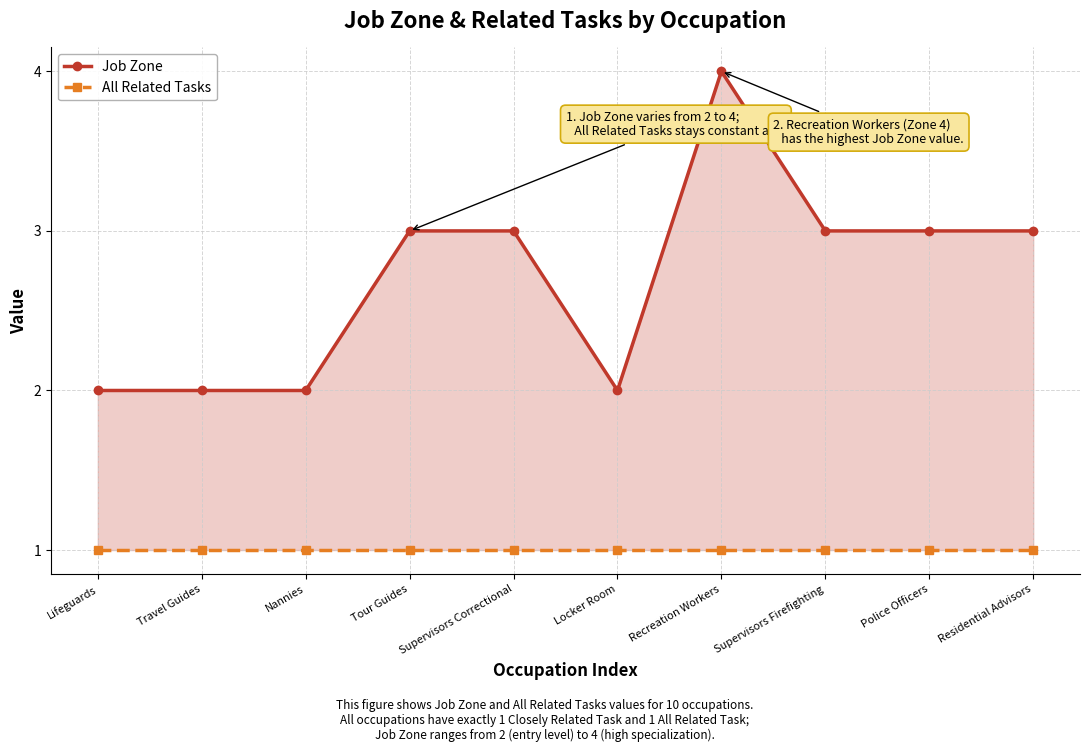

What is the difference between the second highest and second lowest values in the Job Zone series?

1